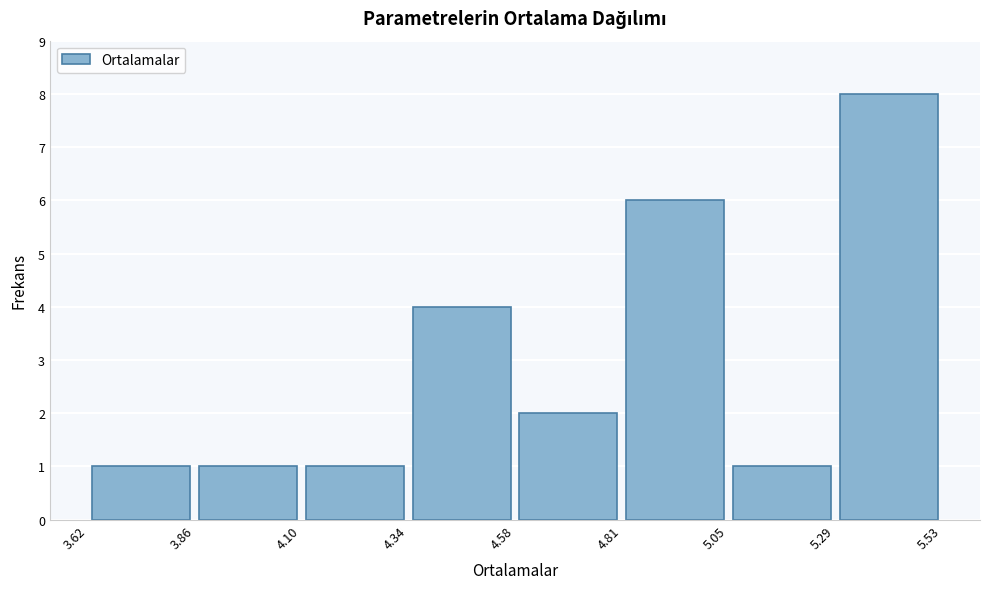

Which range on the x-axis has the tallest bar?

5.29 to 5.53